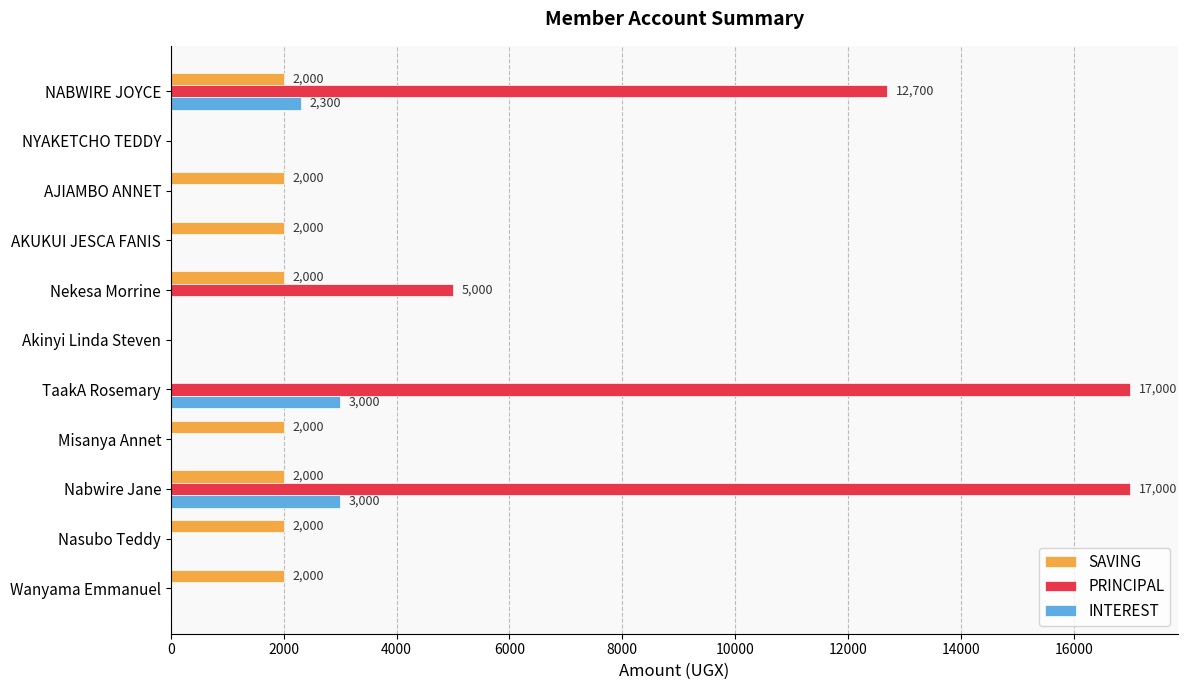

What is the maximum value for PRINCIPAL?

17000